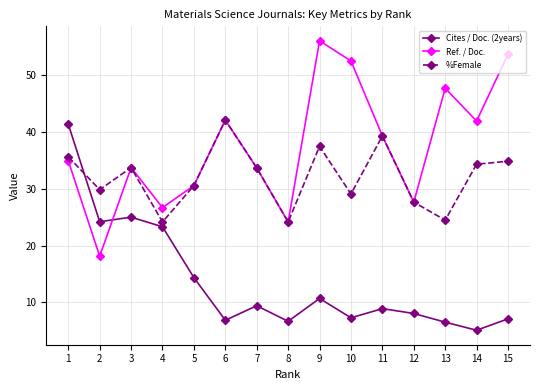

How many data points does each series have?

15